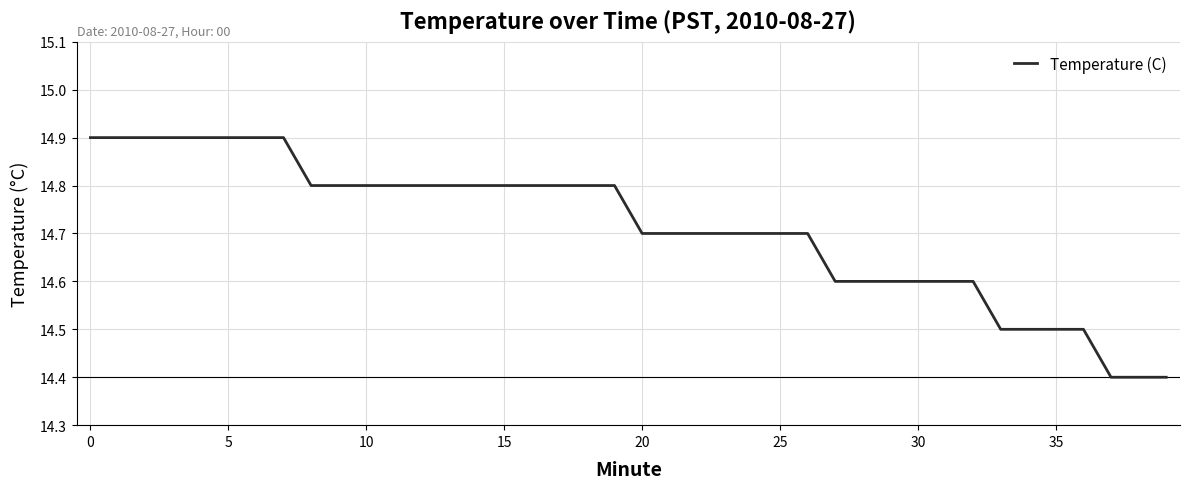

How many lines are shown in the chart?

1